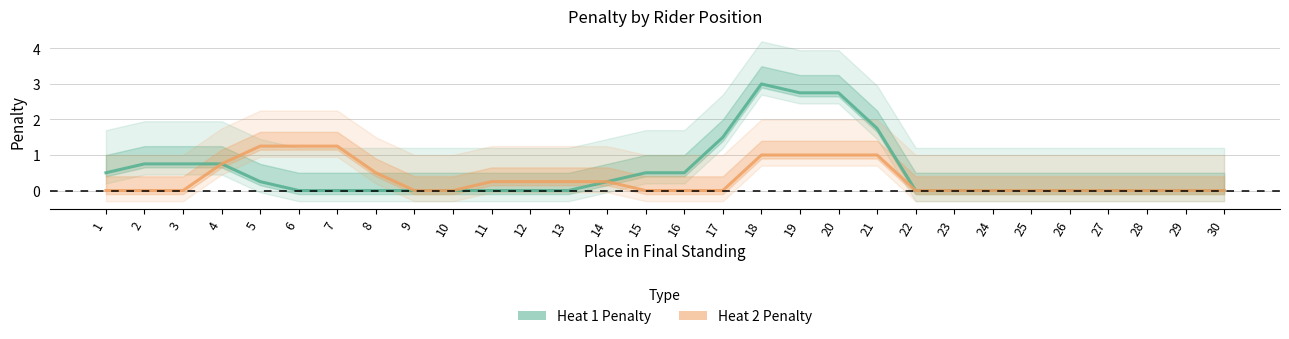

How many values in the Heat 2 Penalty series exceed 0?

13